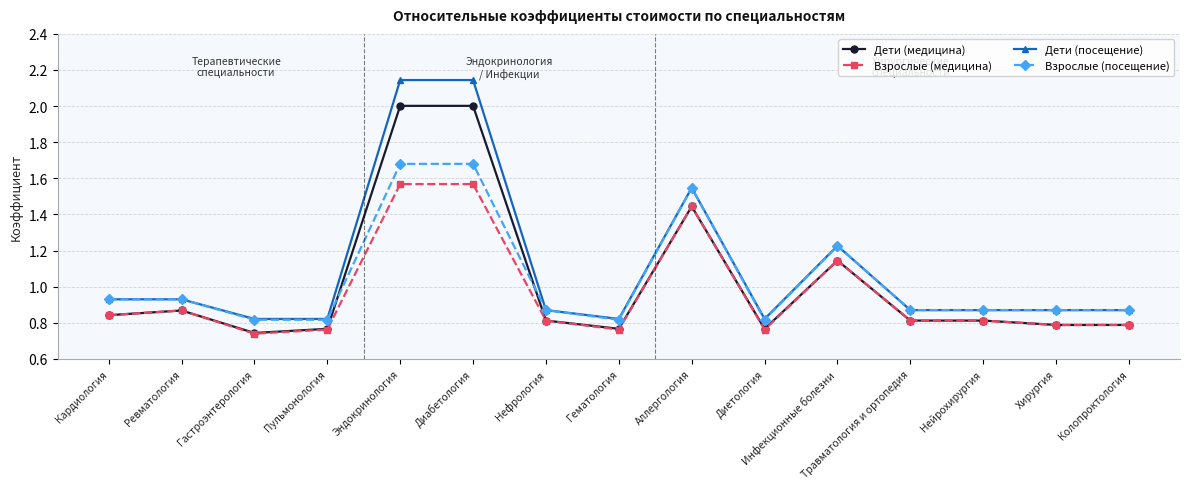

At Диабетология, list the series in order from smallest to largest.

Взрослые (медицина), Взрослые (посещение), Дети (медицина), Дети (посещение)